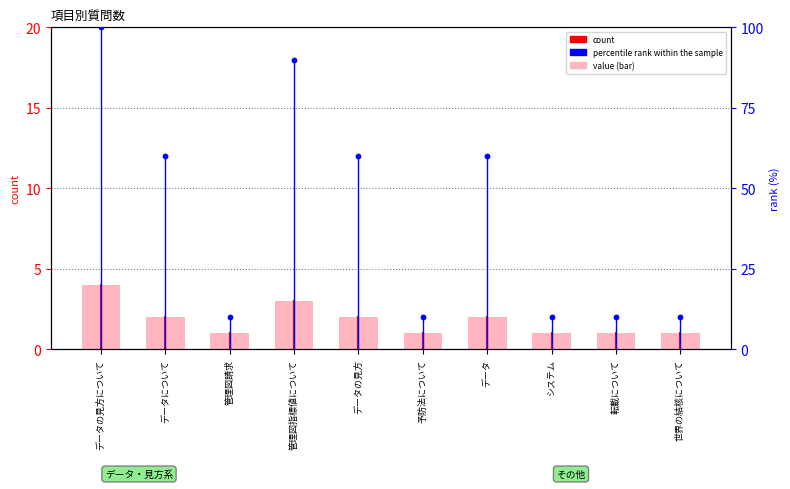

What is the total value across all series at データの見方?

62